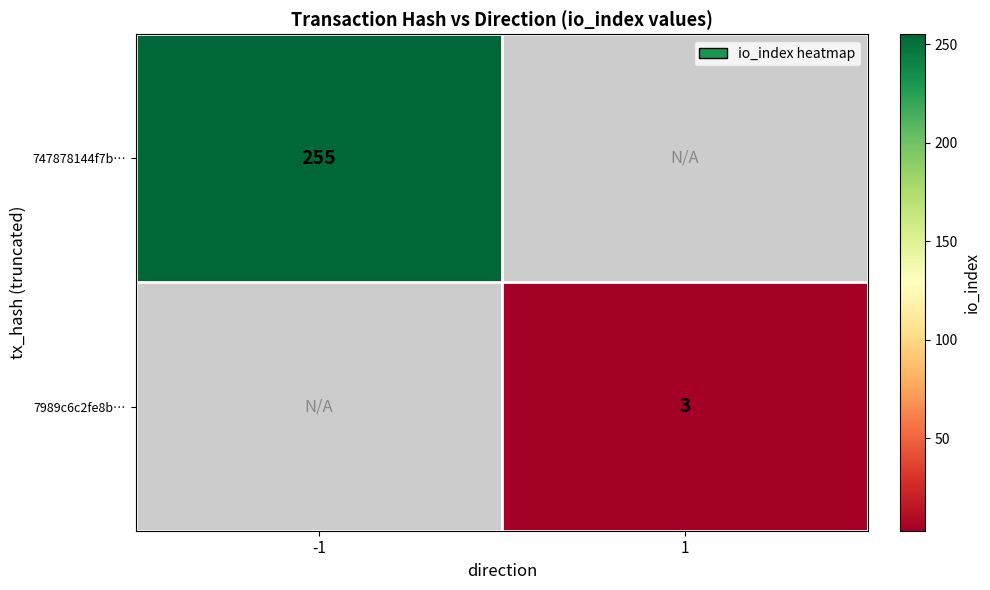

The 747878144f7b… series shows 450 at -1. True or false?

False